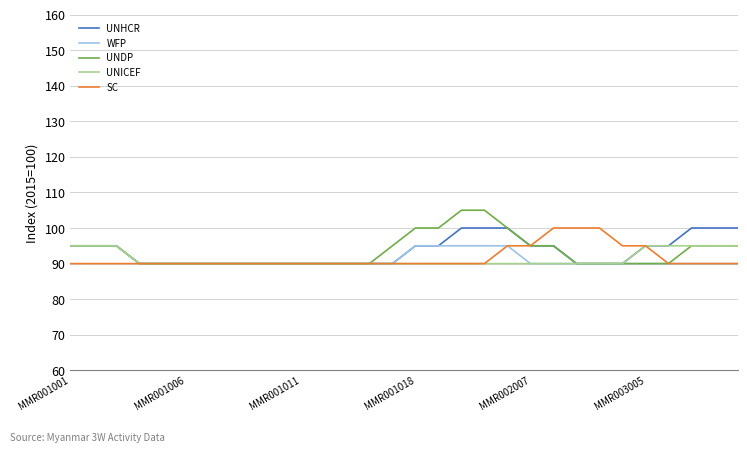

What is the greatest value displayed?

105